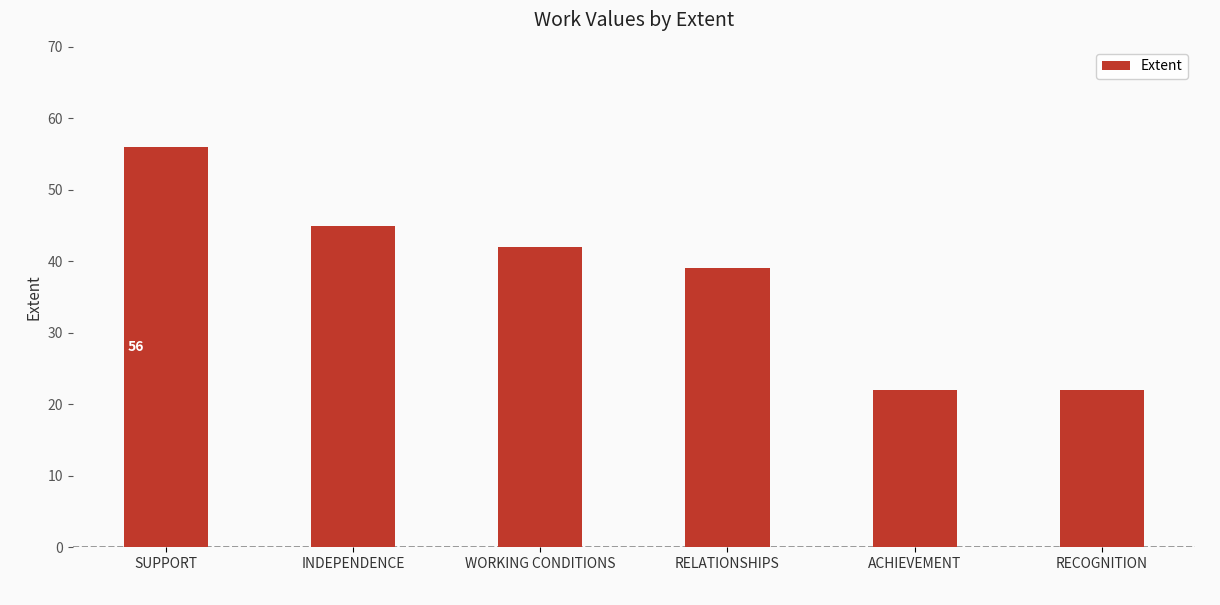

What is the sum of the values at ACHIEVEMENT and RECOGNITION?

44